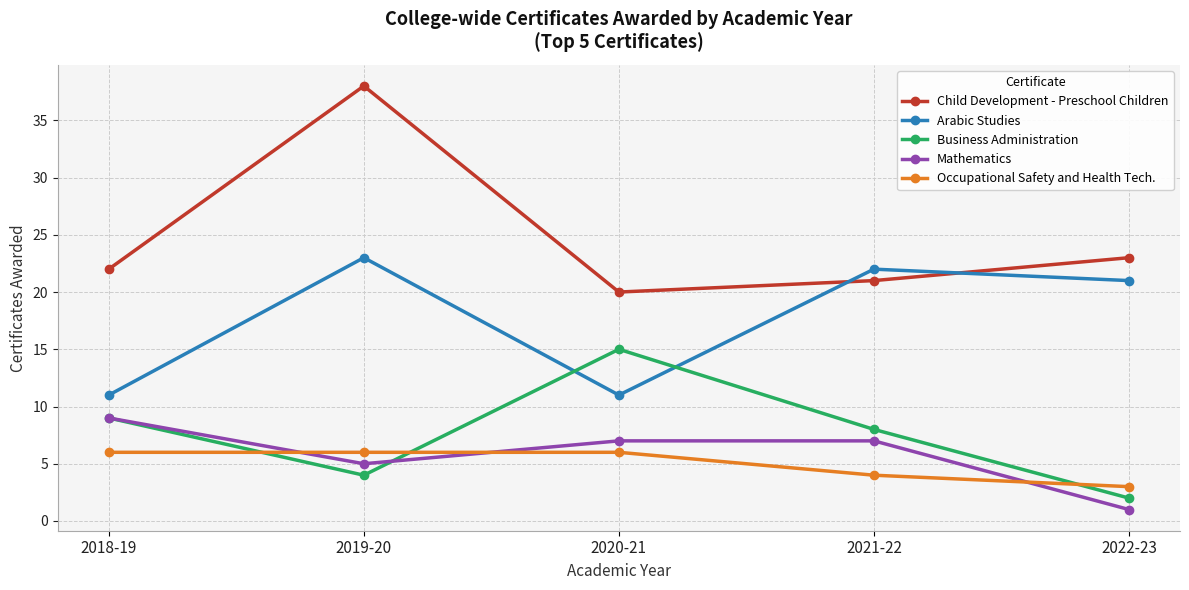

True or false: Arabic Studies and Occupational Safety and Health Tech. intersect in this chart.

False